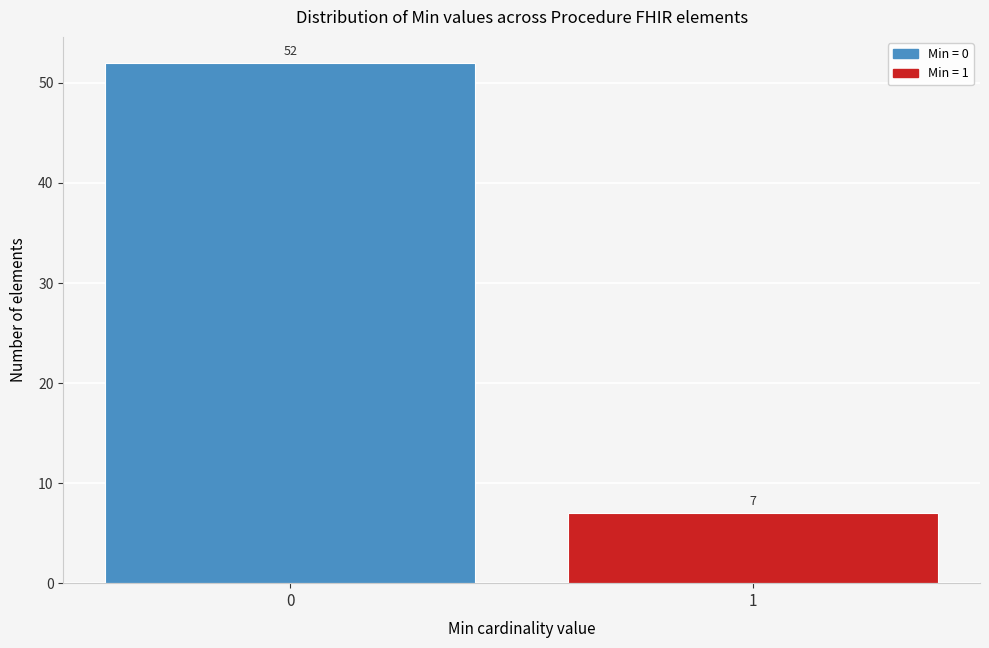

Reading right to left, extract all data points from this chart.

7	52